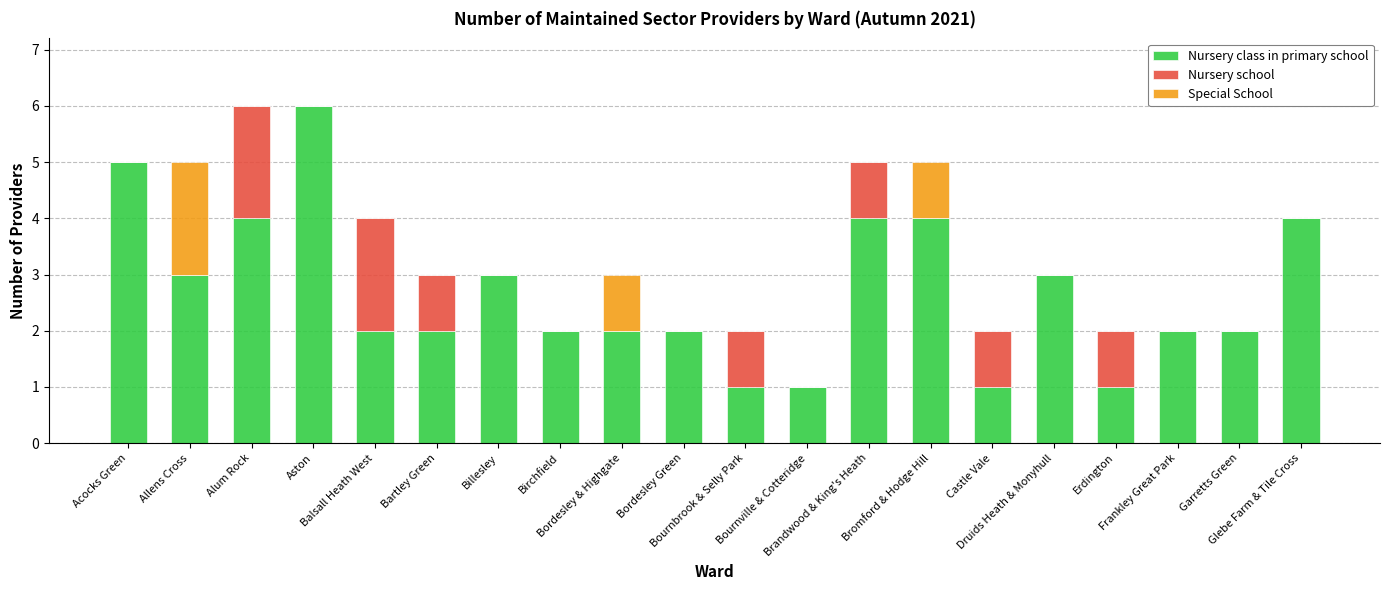

What is the highest value of the Nursery class in primary school series?

6